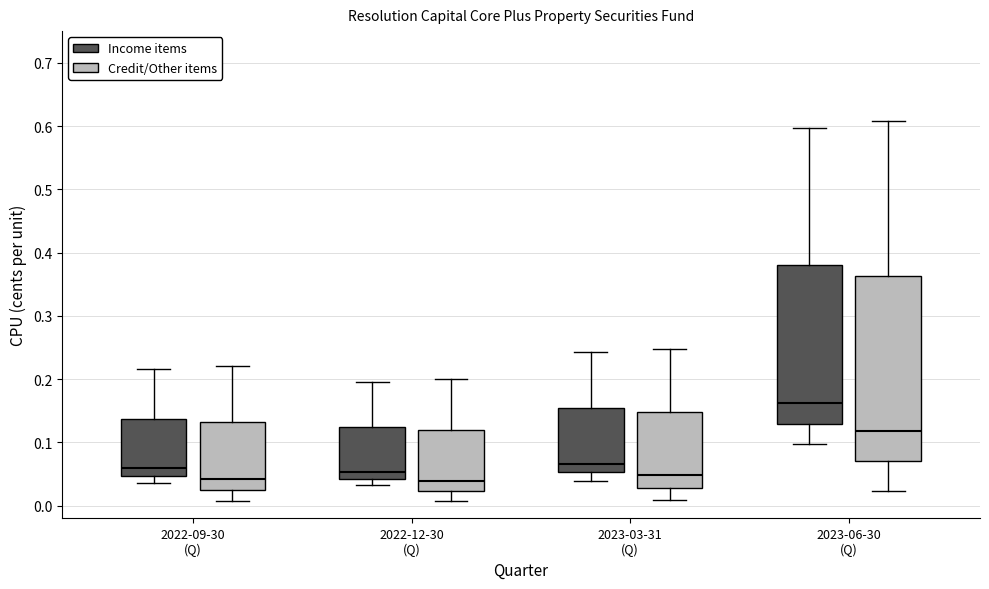

Reading left to right, transcribe this box plot: for each box, give where its median line is, the range the box spans, and where its two whiskers end, as read against the y-axis. The values are not printed on the chart, so give them approximately, as read against the axis.

2022-09-30 (Q) (Income items): median 0.06, box 0.05 to 0.14, whiskers 0.04 to 0.22
2022-09-30 (Q) (Credit/Other items): median 0.04, box 0.03 to 0.13, whiskers 0.01 to 0.22
2022-12-30 (Q) (Income items): median 0.05, box 0.04 to 0.12, whiskers 0.03 to 0.20
2022-12-30 (Q) (Credit/Other items): median 0.04, box 0.02 to 0.12, whiskers 0.01 to 0.20
2023-03-31 (Q) (Income items): median 0.07, box 0.05 to 0.15, whiskers 0.04 to 0.24
2023-03-31 (Q) (Credit/Other items): median 0.05, box 0.03 to 0.15, whiskers 0.01 to 0.25
2023-06-30 (Q) (Income items): median 0.16, box 0.13 to 0.38, whiskers 0.10 to 0.60
2023-06-30 (Q) (Credit/Other items): median 0.12, box 0.07 to 0.36, whiskers 0.02 to 0.61